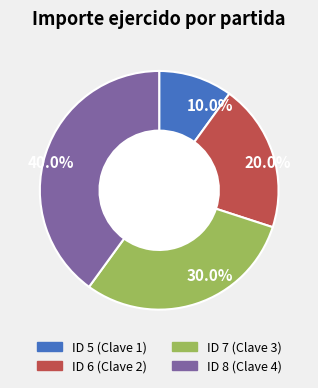

Approximately how many times larger is the value at 10.0% compared to 20.0%?

0.5